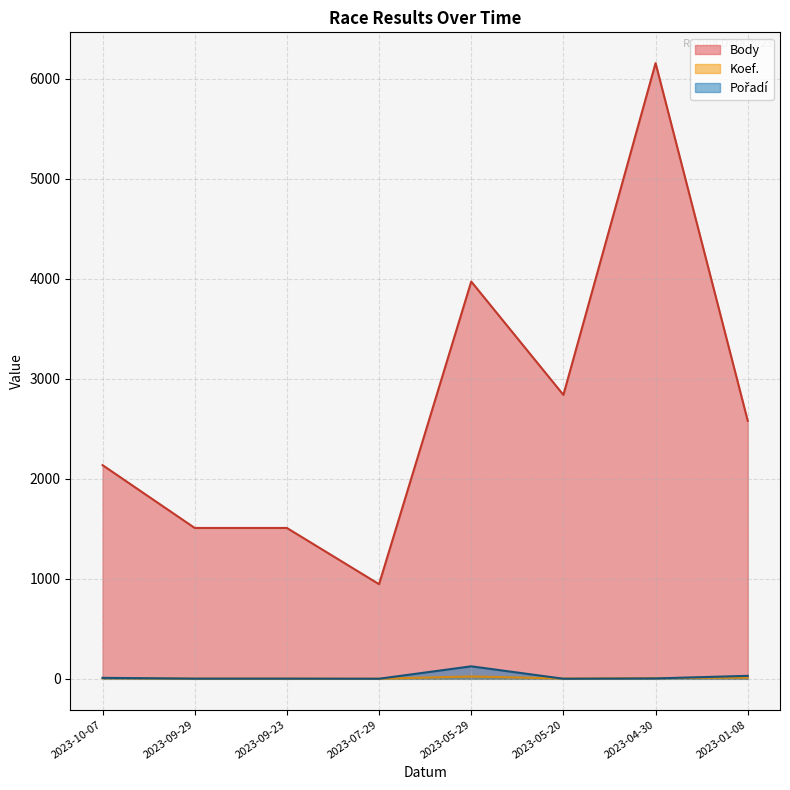

How many values in the Koef. series are below 7?

4